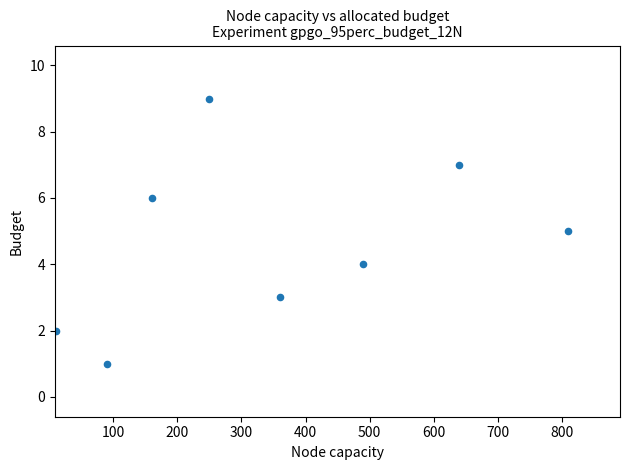

What is the average X value?

351